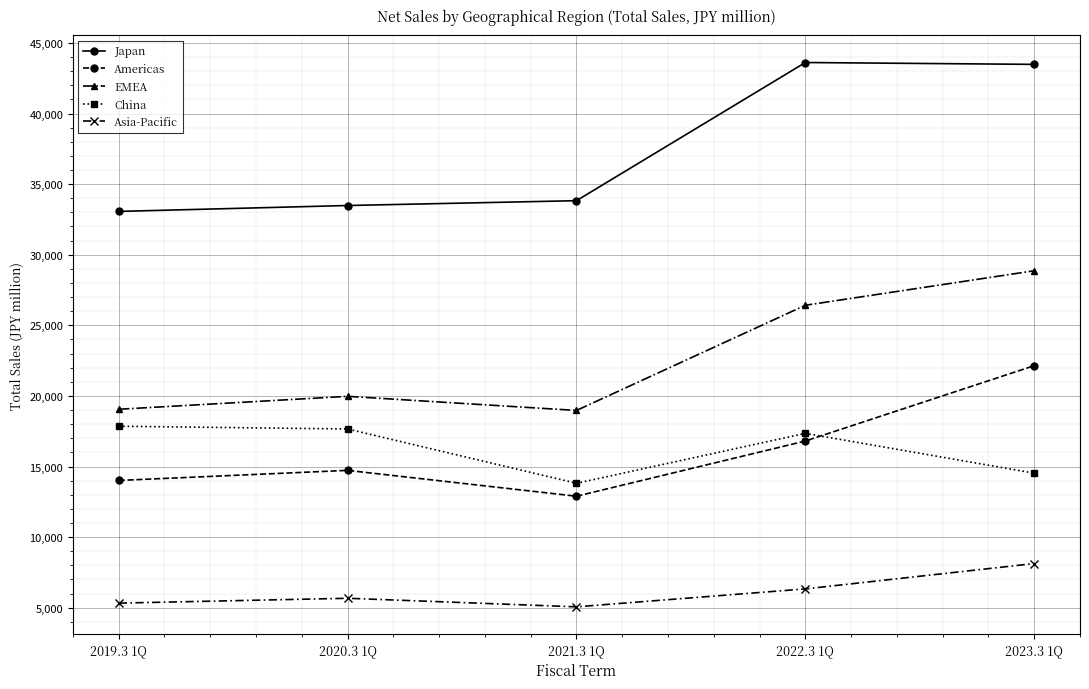

True or false: Japan and EMEA intersect in this chart.

False